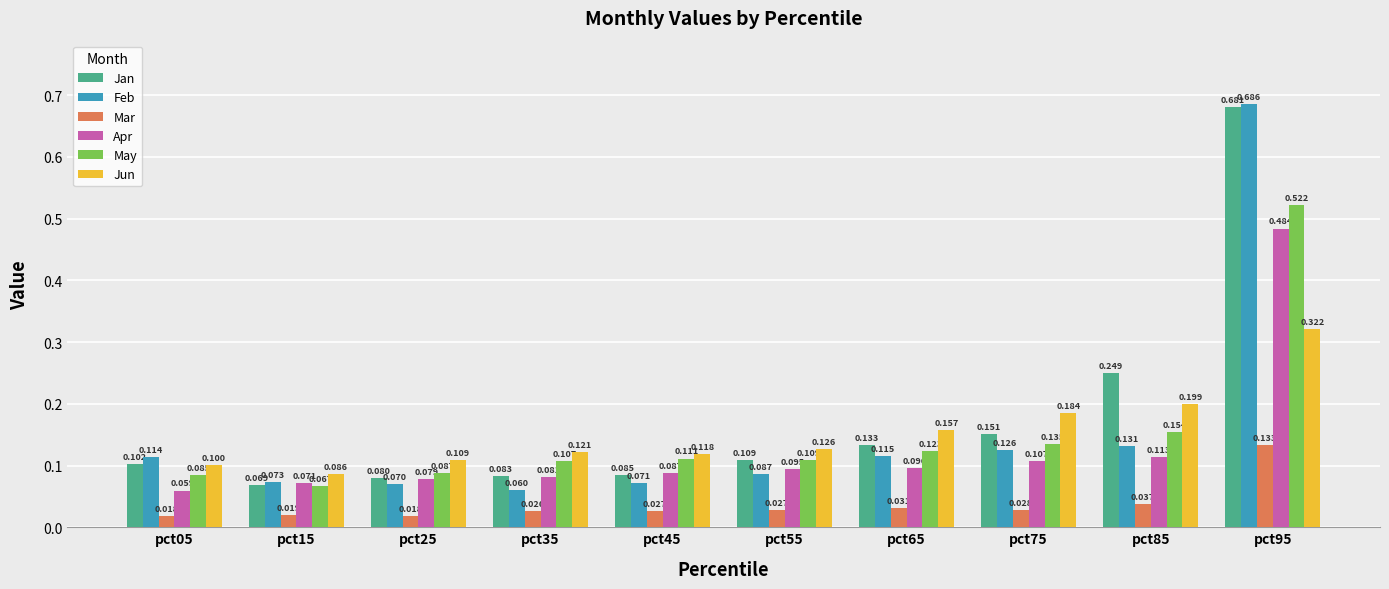

What is the value of the Apr bar at the 4th from the left?

0.1